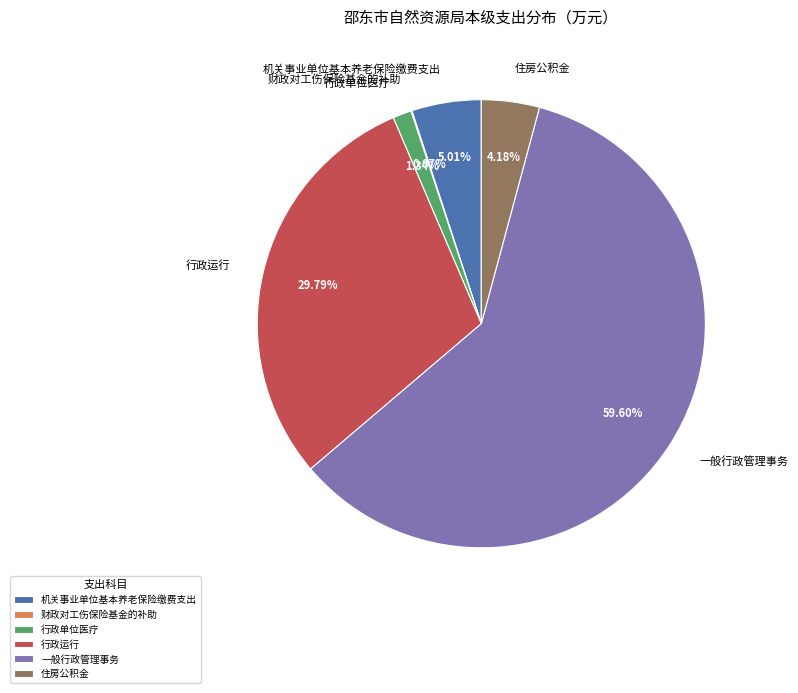

Between 住房公积金 and 一般行政管理事务, which is larger?

一般行政管理事务